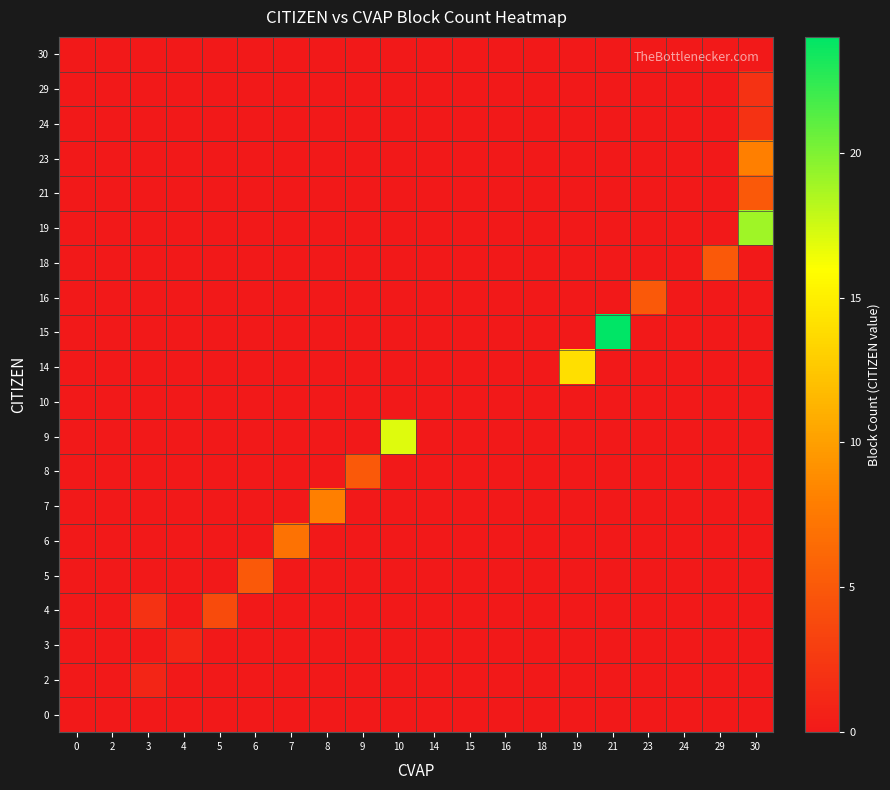

At how many categories does at least one series exceed 16?

3